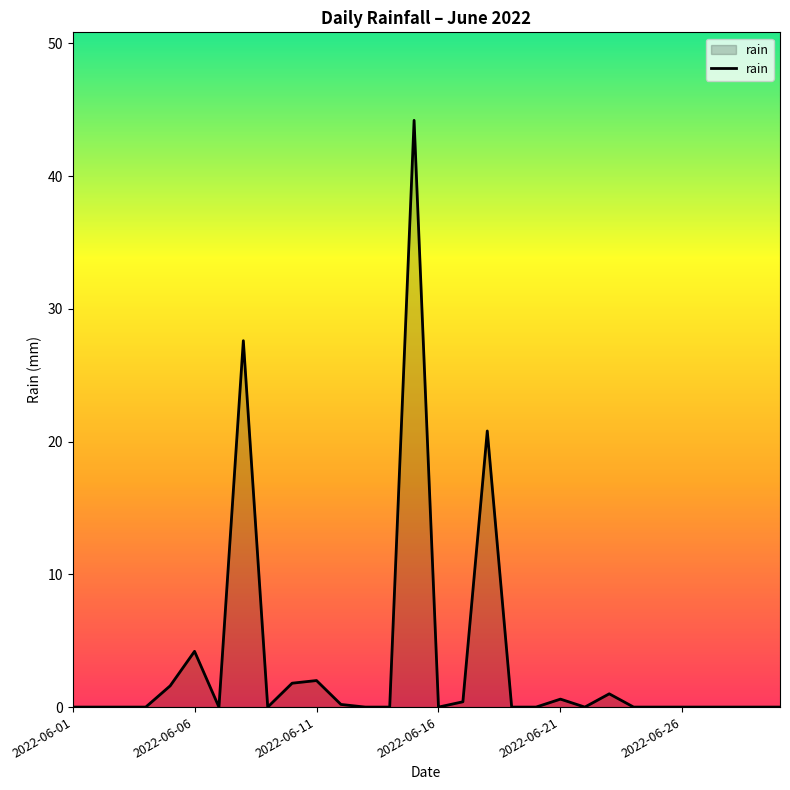

What is the difference between the maximum and minimum values?

44.2